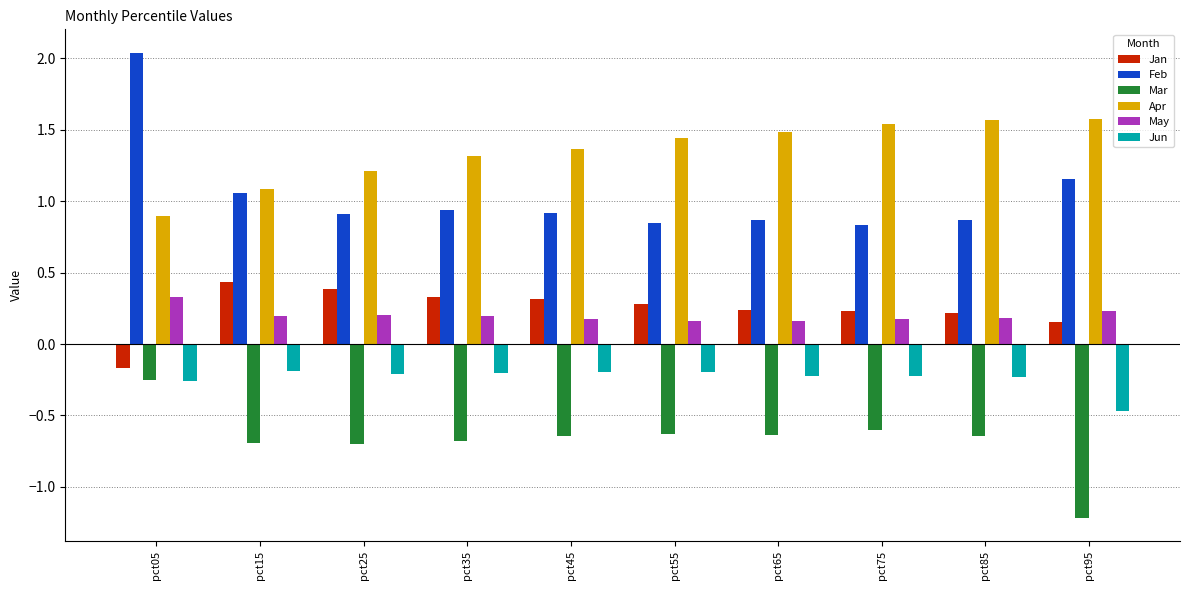

Which category has the highest value in the May series?

pct05